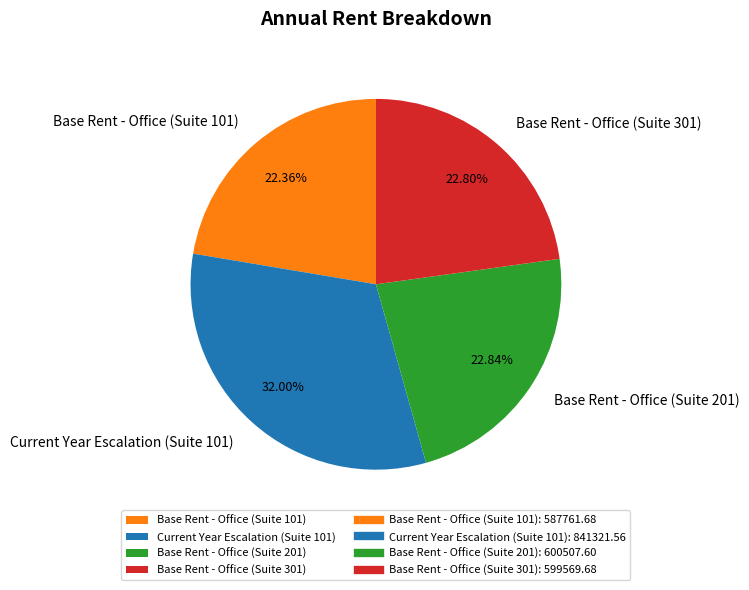

Which has a higher value, Base Rent - Office (Suite 301) or Current Year Escalation (Suite 101)?

Current Year Escalation (Suite 101)